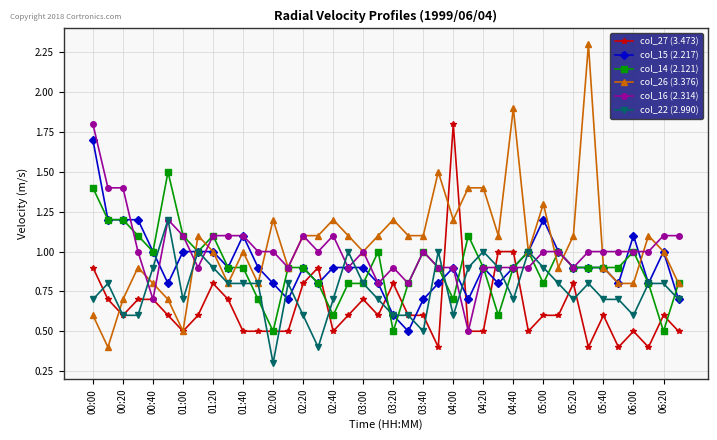

What is the lowest value of the col_14 (2.121) series?

0.5